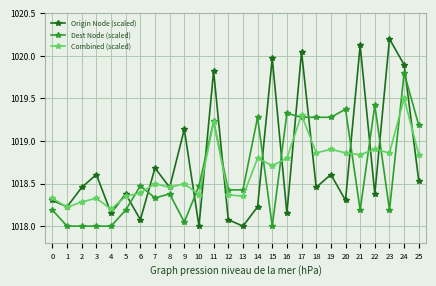

Is it true that Origin Node (scaled) equals 1802.0 at 8?

False